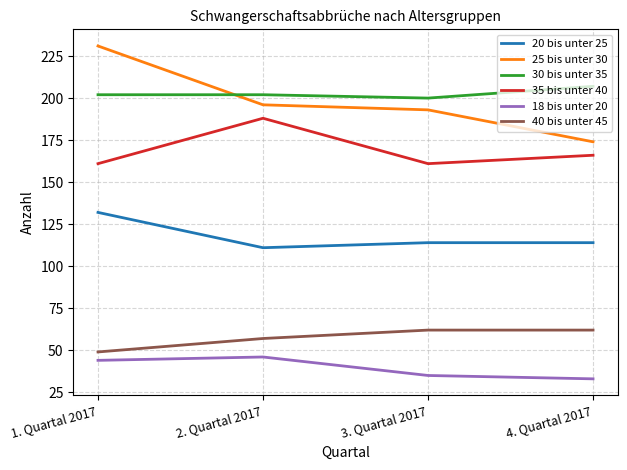

What is the total value across all series at 4. Quartal 2017?

756